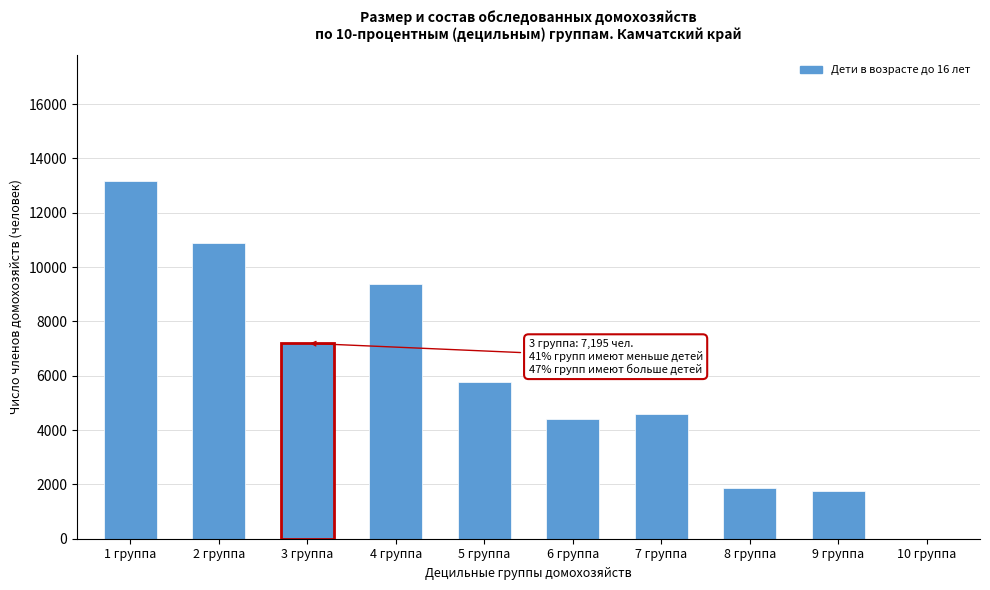

Reading left to right, transcribe all the data shown in this chart.

1 группа=13178.8	2 группа=10879.0	3 группа=7194.6	4 группа=9375.8	5 группа=5765.3	6 группа=4418.2	7 группа=4607.9	8 группа=1867.5	9 группа=1766.9	10 группа=0.0